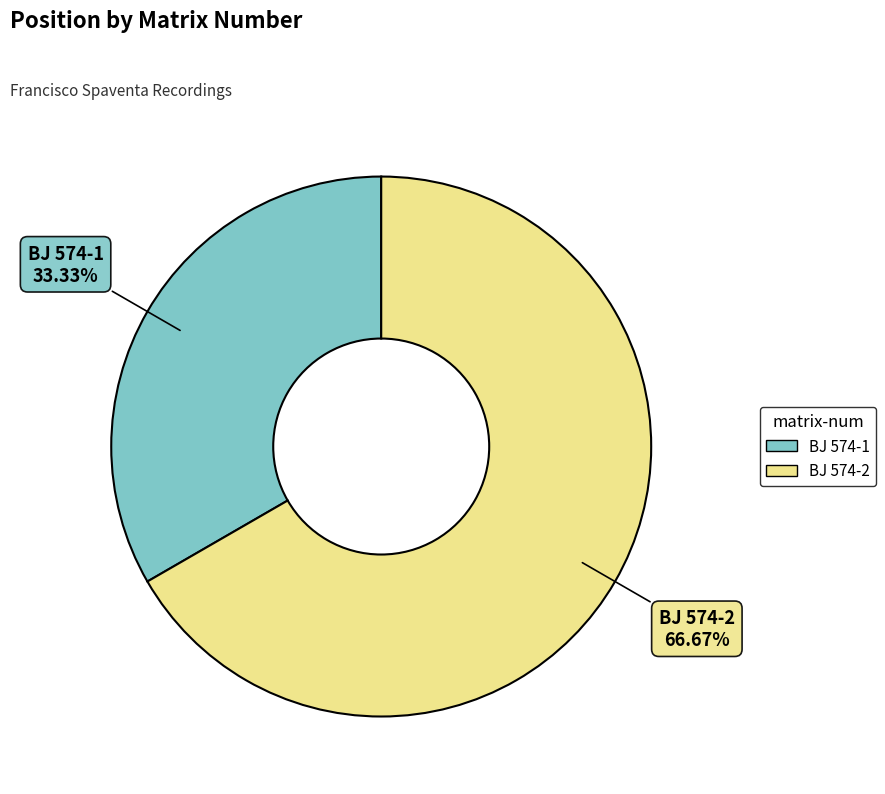

Approximately how many times larger is the value at BJ 574-1 compared to BJ 574-2?

0.5